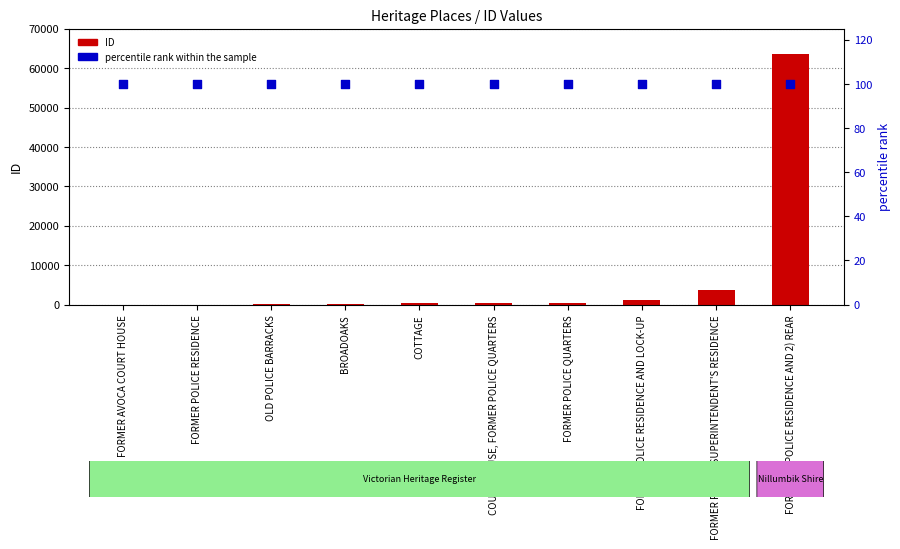

What is the total value across all series at FORMER POLICE RESIDENCE?

138